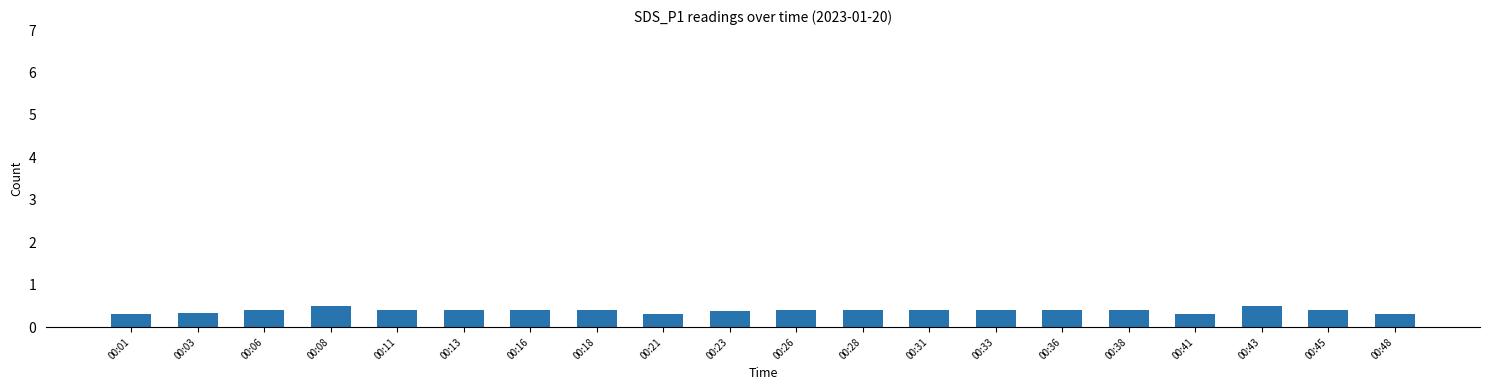

What is the minimum value shown in the chart?

0.3